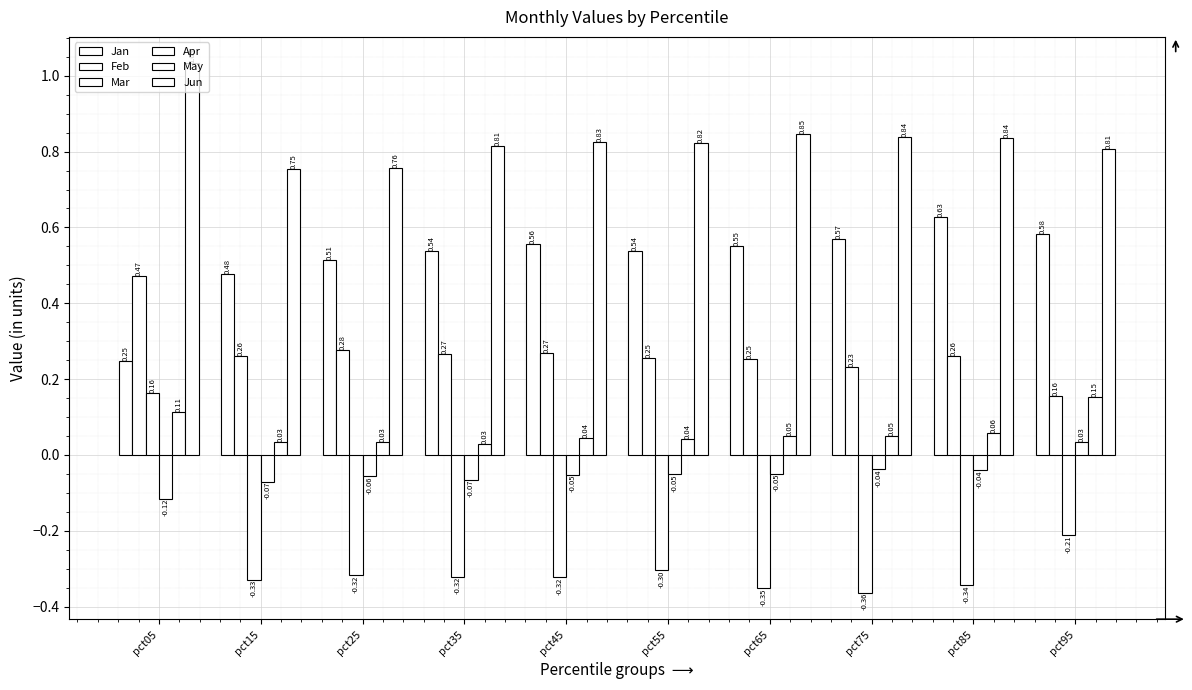

Is it true that Jan equals 0.8 at pct25?

False